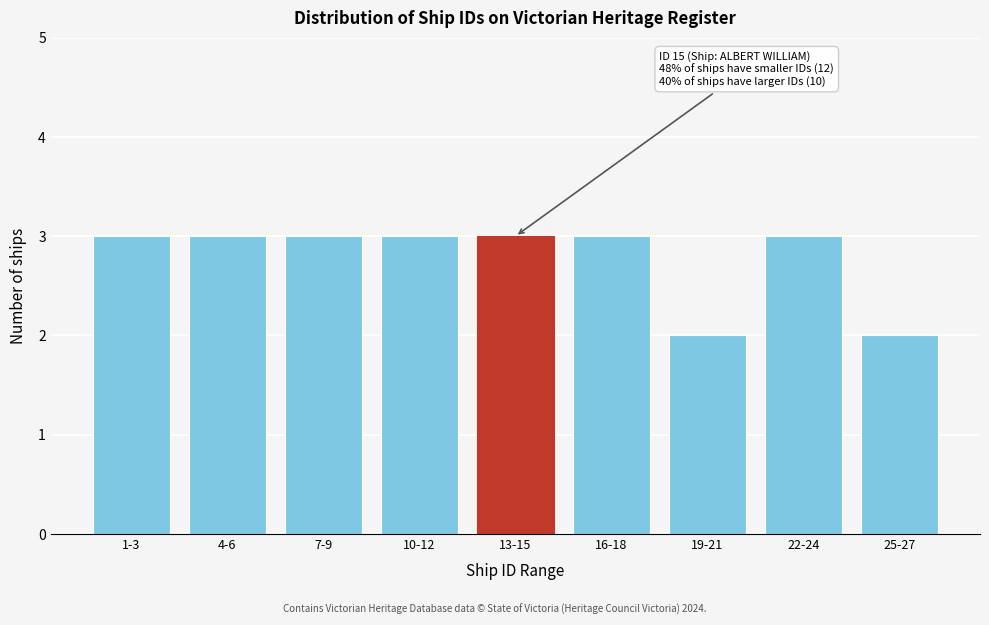

Reading right to left, what are all the values shown in this chart?

25-27=2	22-24=3	19-21=2	16-18=3	13-15=3	10-12=3	7-9=3	4-6=3	1-3=3